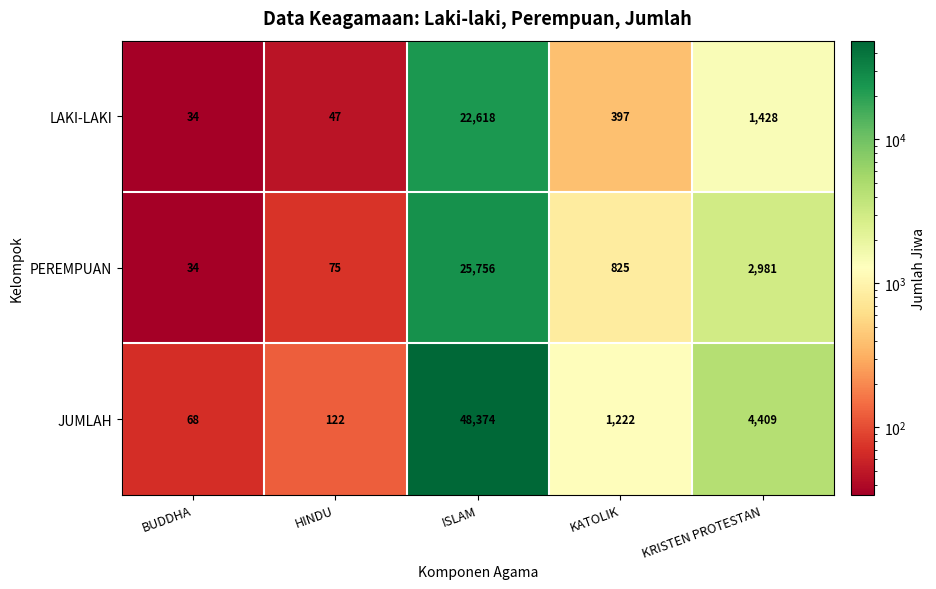

What is the spread (max minus min) of values at BUDDHA?

34